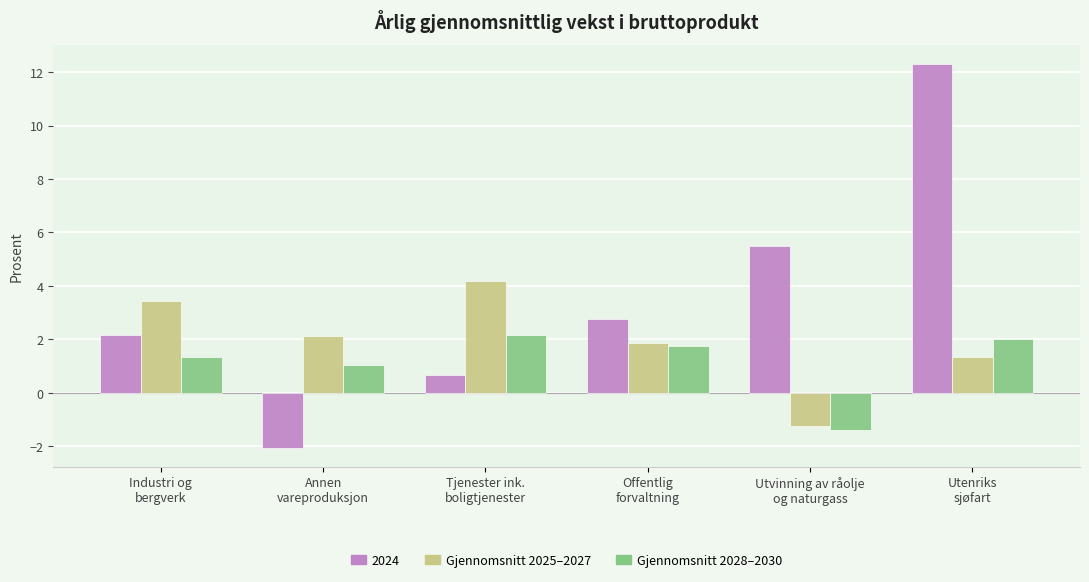

What position from the left is Utvinning av råolje
og naturgass?

5